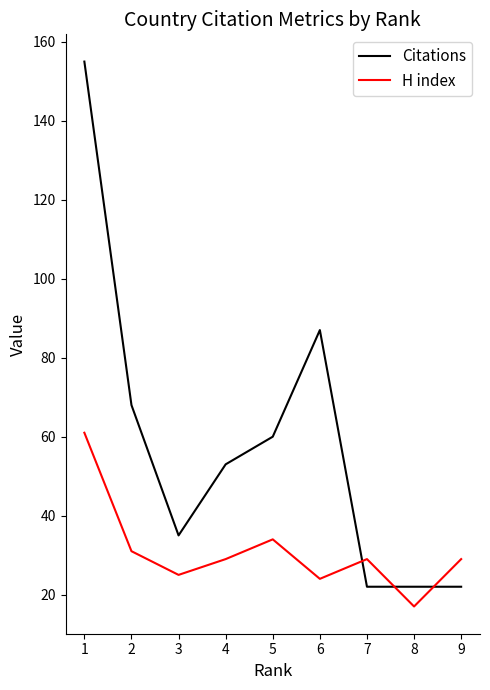

Which series has the largest range (max minus min)?

Citations